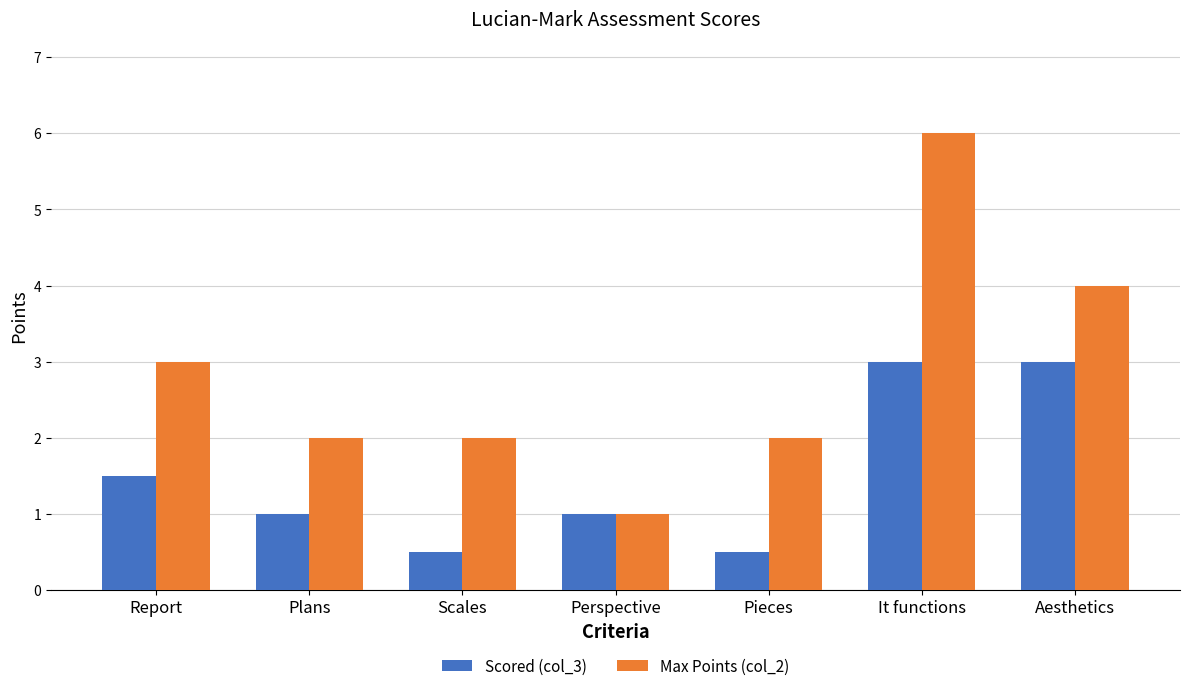

True or false: Max Points (col_2) has a value of 1.0 at Plans.

False